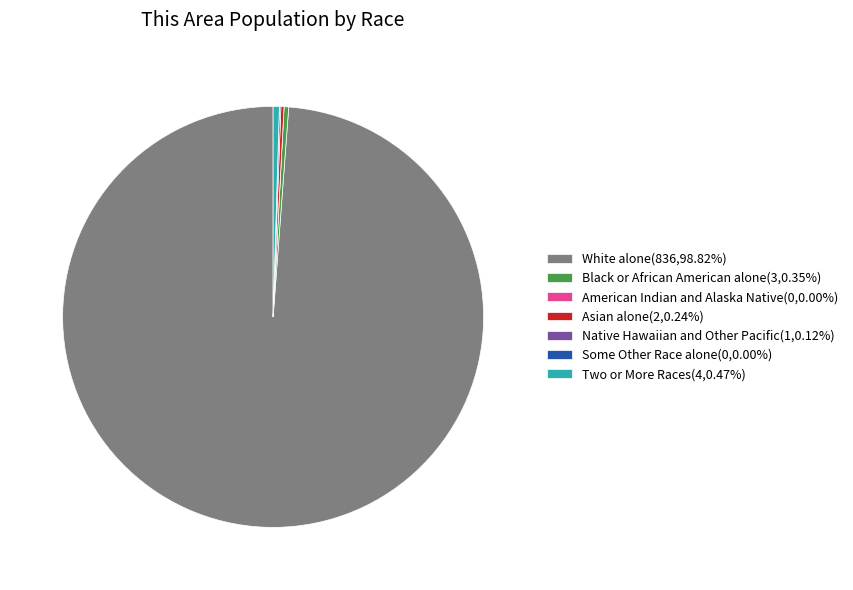

Is there any slice that represents more than half of the pie?

Yes